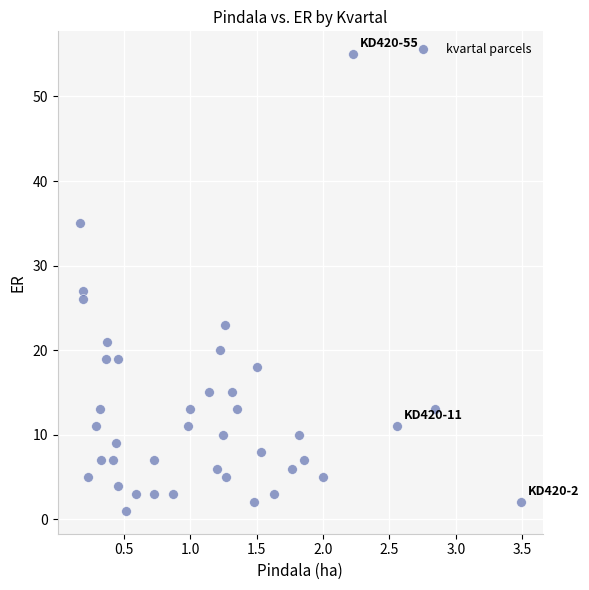

What Y value in the scatter plot is closest to 28?

27